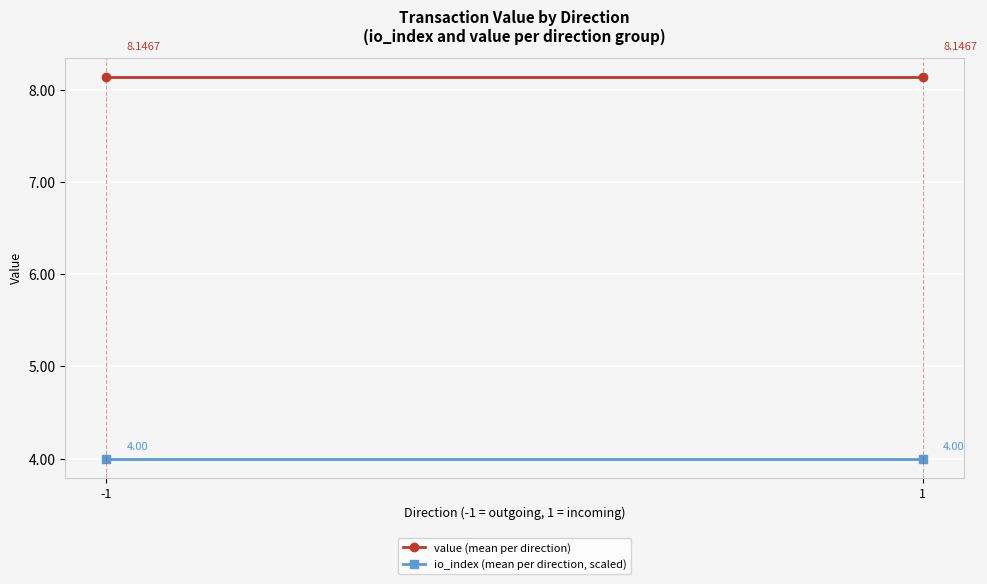

Reading left to right, extract all data points from this chart.

value (mean per direction): 8.1	8.1
io_index (mean per direction, scaled): 4.0	4.0